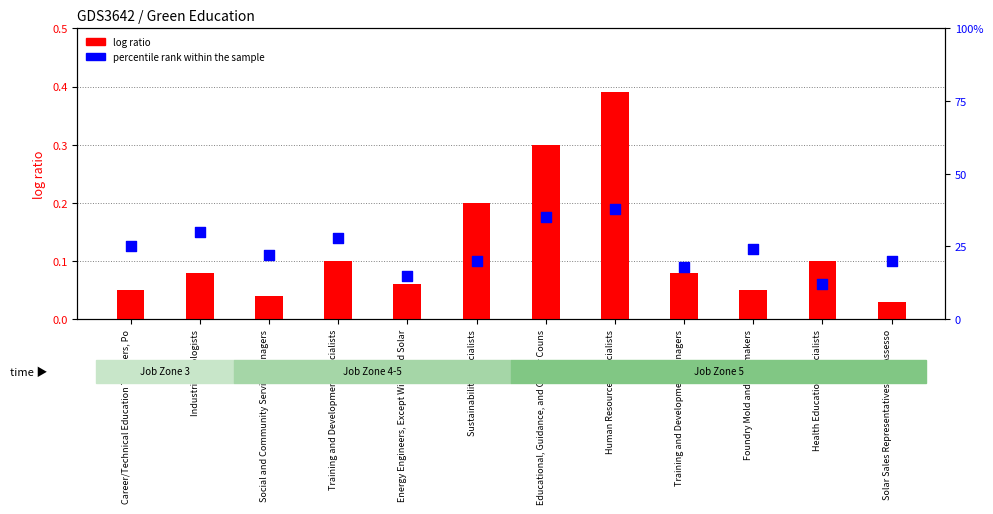

Which series reaches the maximum Y coordinate?

log ratio